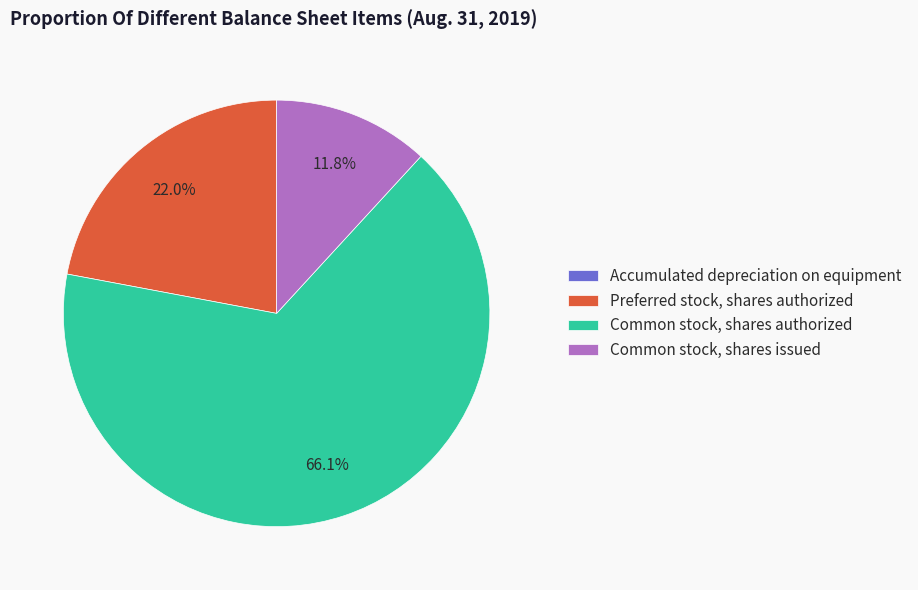

Which category has the biggest portion of the pie?

Common stock, shares authorized